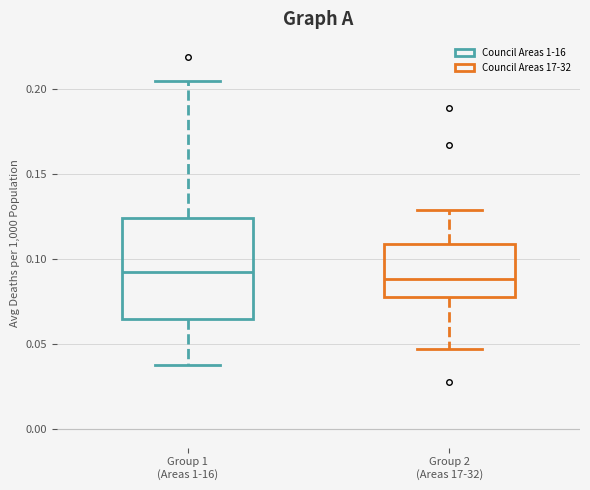

Comparing the boxes themselves (not the whiskers), which one is the tallest?

Group 1 (Areas 1-16)